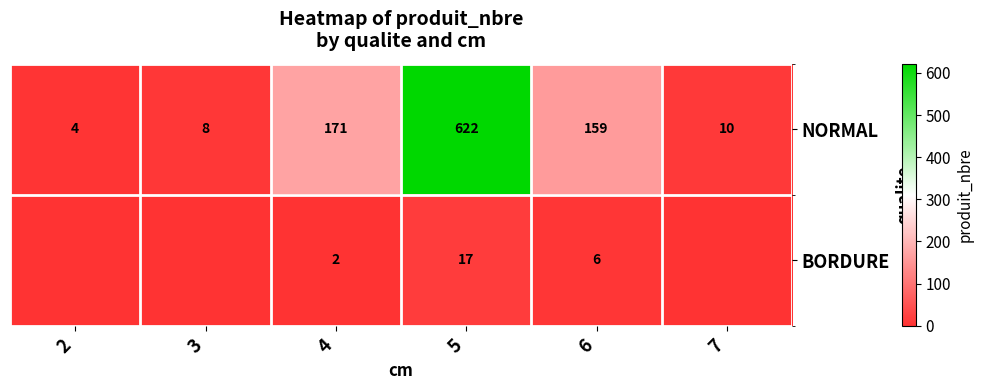

What is the sum of all NORMAL values?

974